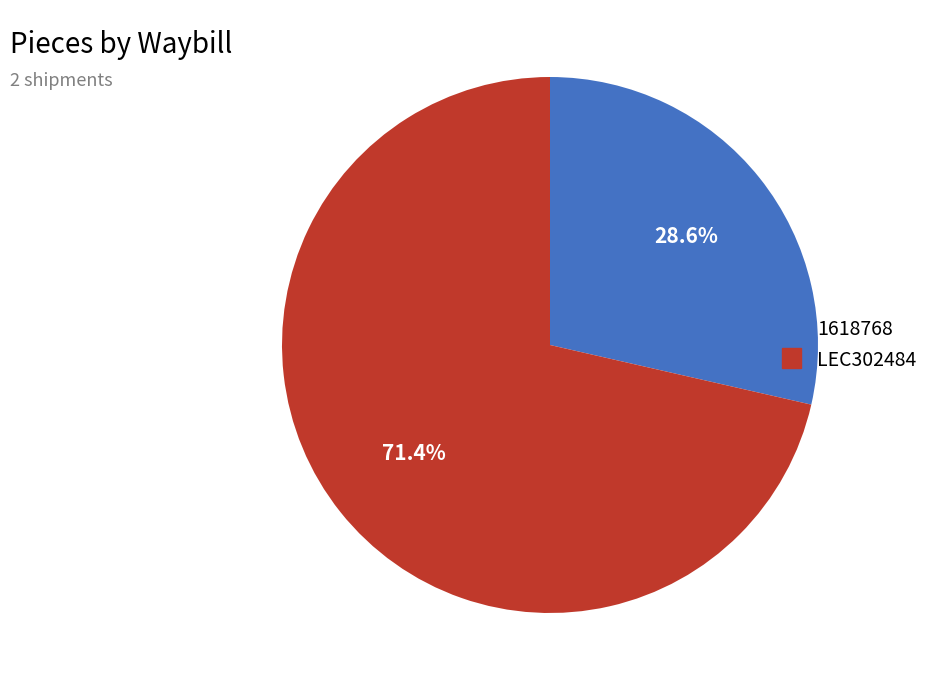

True or false: LEC302484 accounts for 77% of the total.

False